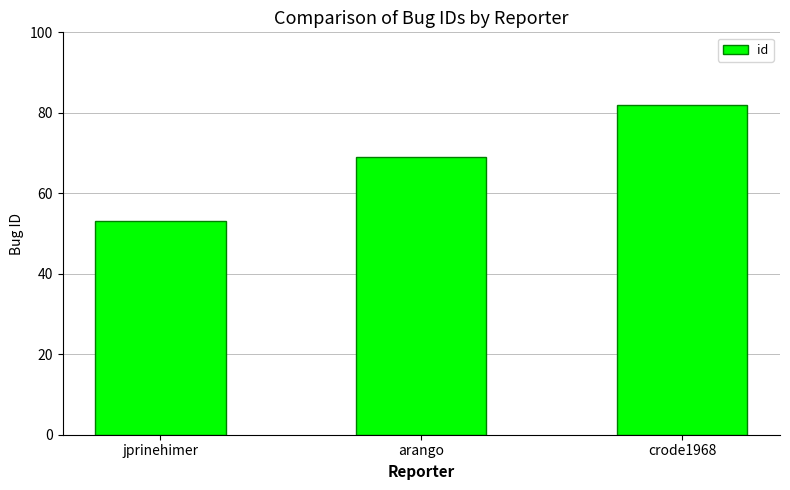

Reading left to right, what are all the values shown in this chart?

jprinehimer=53	arango=69	crode1968=82